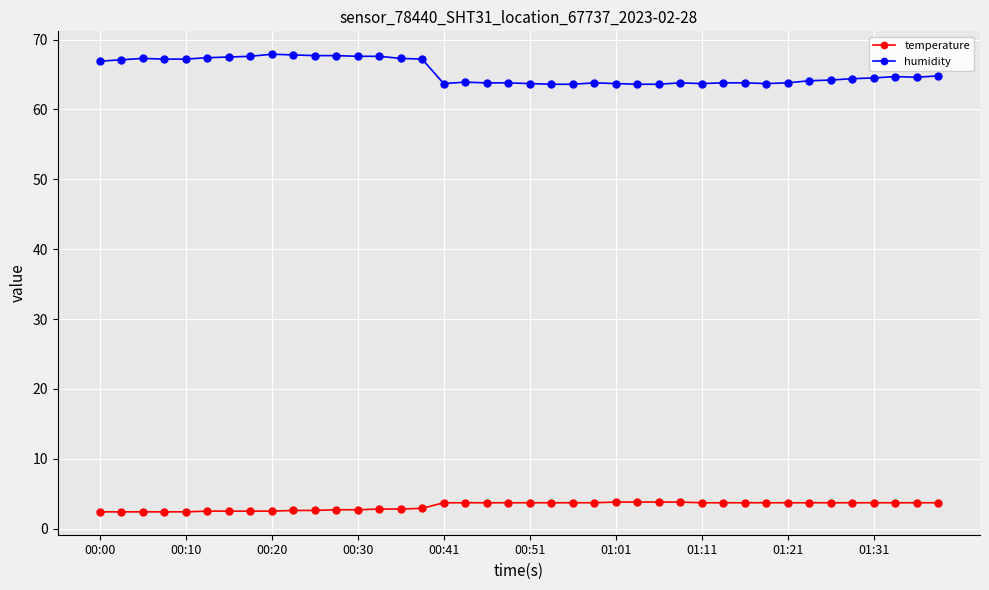

What is the value of the humidity point at the 33rd from the left?

63.8